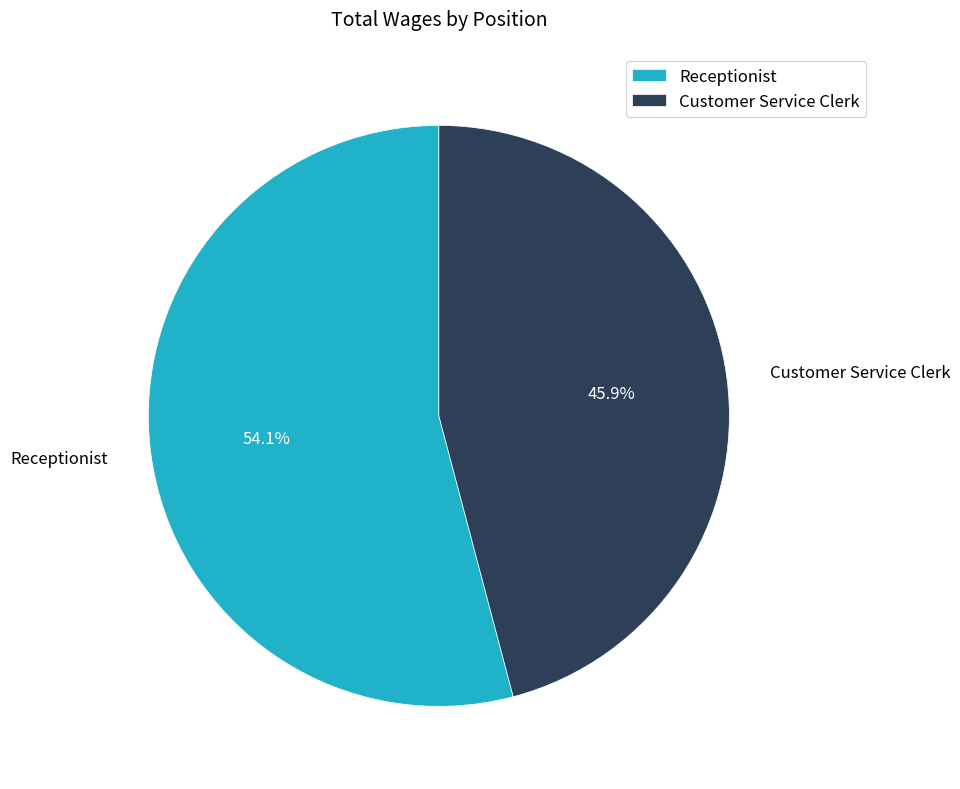

The Customer Service Clerk slice represents 46% of the pie. True or false?

True